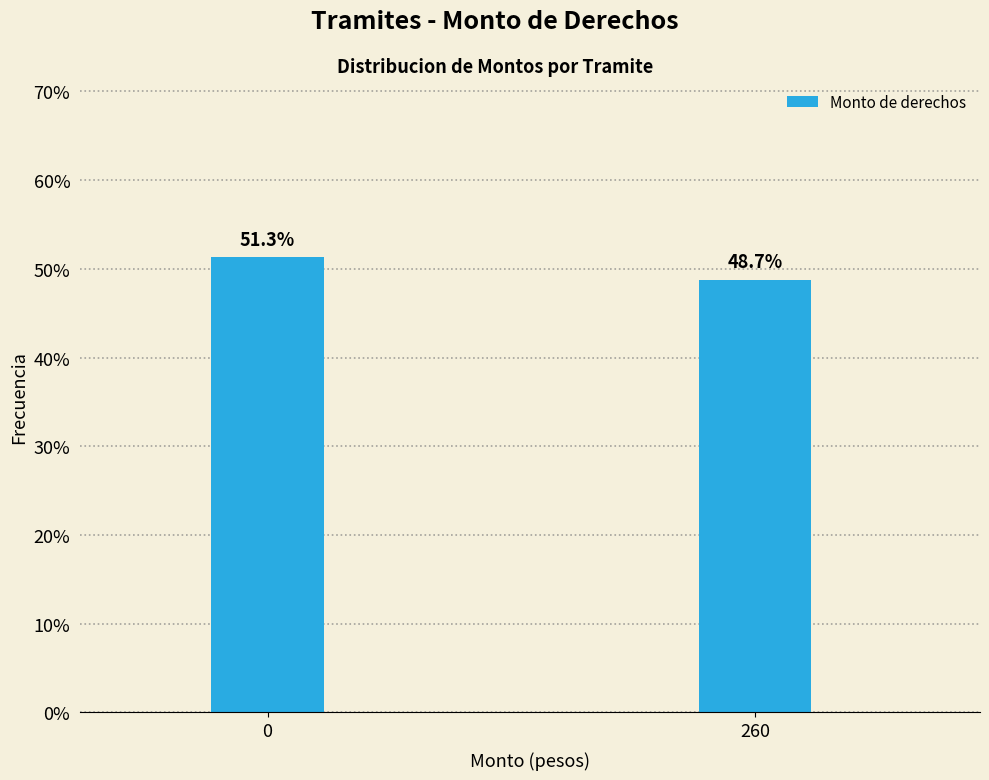

Reading left to right, what are all the values shown in this chart?

0=51.3	260=48.7